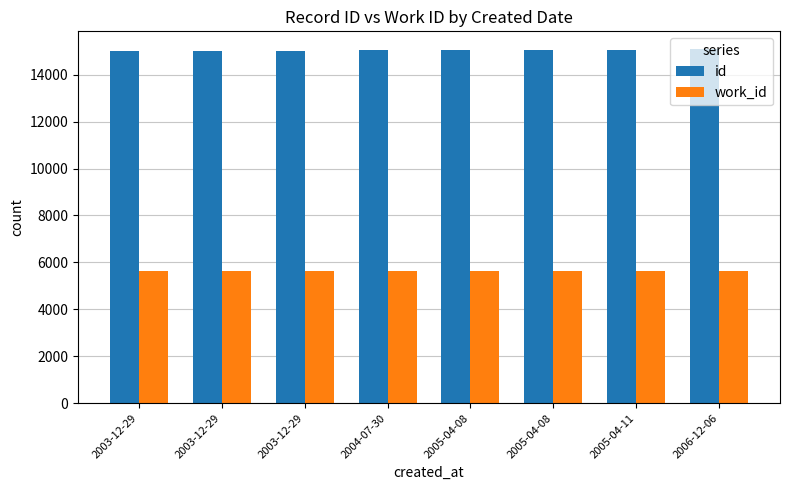

Count the number of categories in the chart.

8